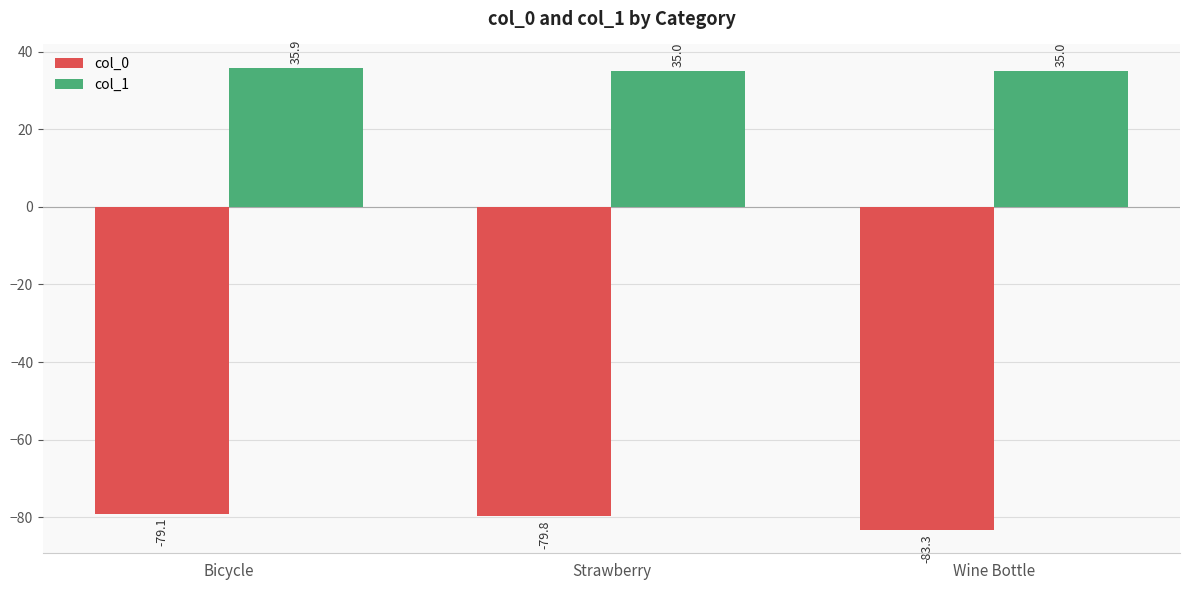

What is the value of the col_0 bar at the 2nd from the left?

-79.8